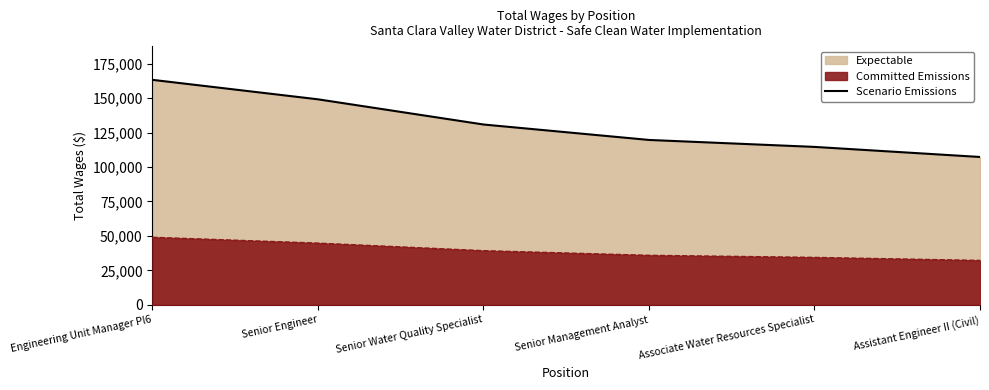

What value does the data have at Assistant Engineer II (Civil)?

107241